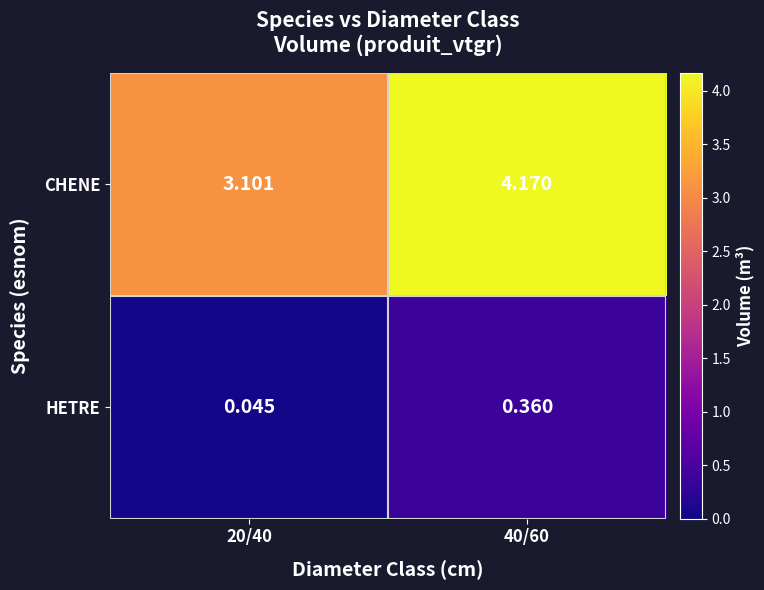

Is the value of HETRE at 20/40 greater than the value of CHENE at 20/40?

No